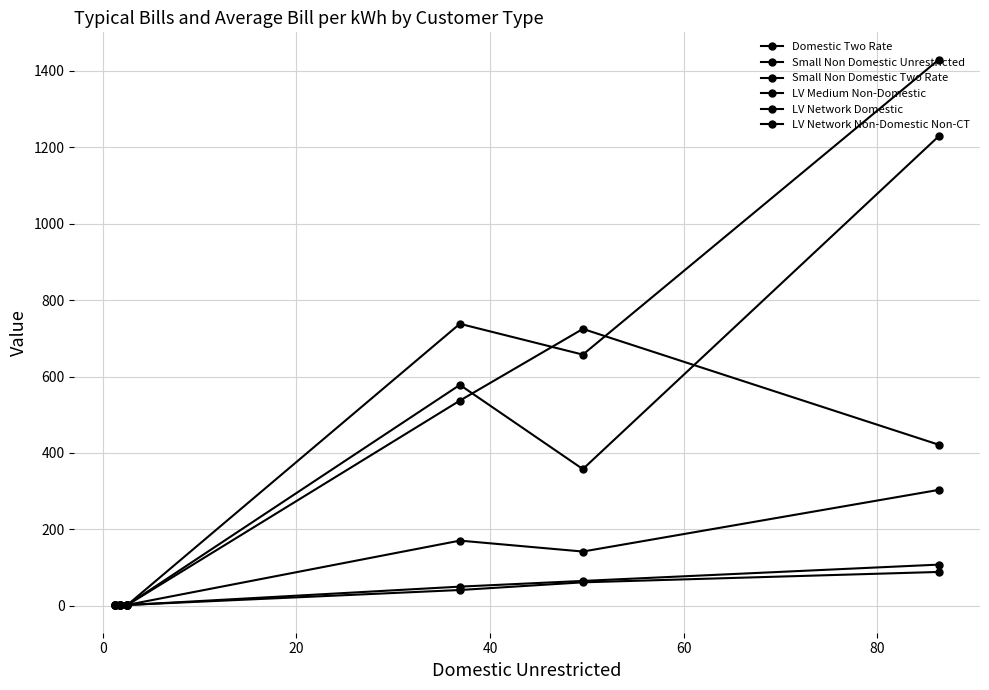

Between 40 and 60, which series saw the biggest shift?

LV Network Non-Domestic Non-CT